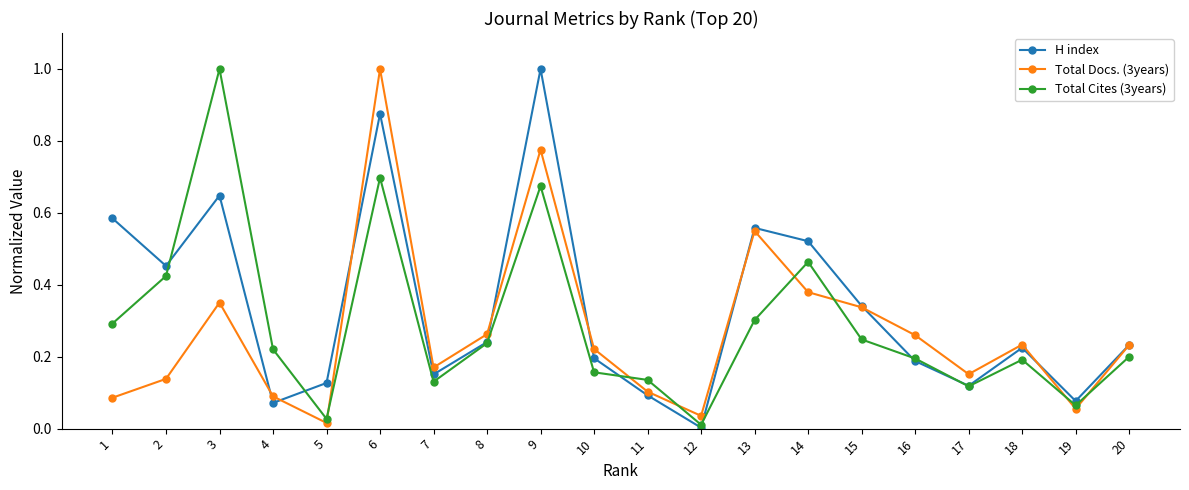

Between 8 and 20, which series saw the biggest shift?

Total Cites (3years)